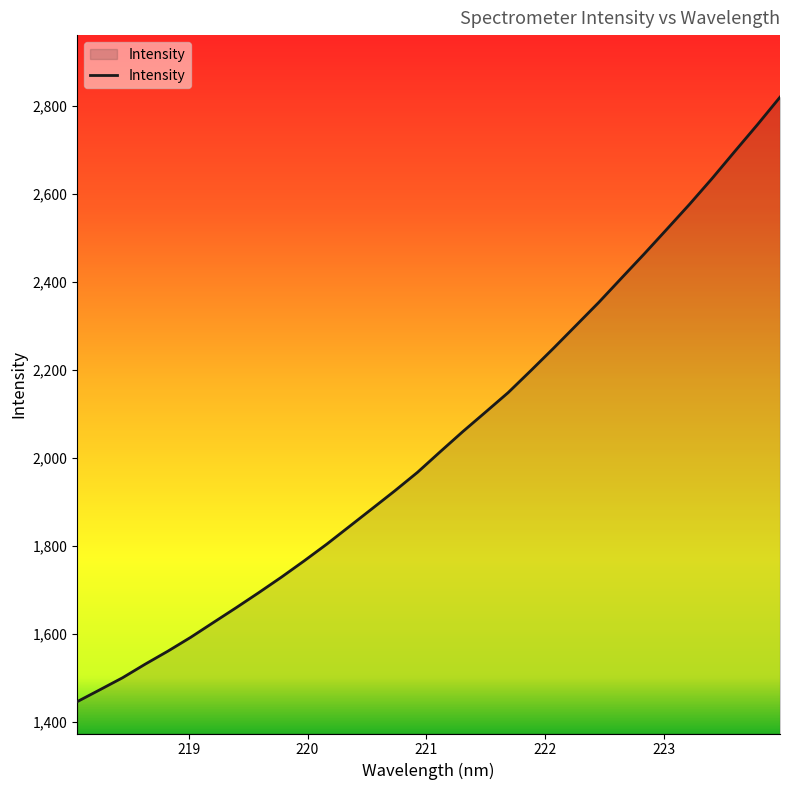

What is the minimum value shown in the chart?

1446.0